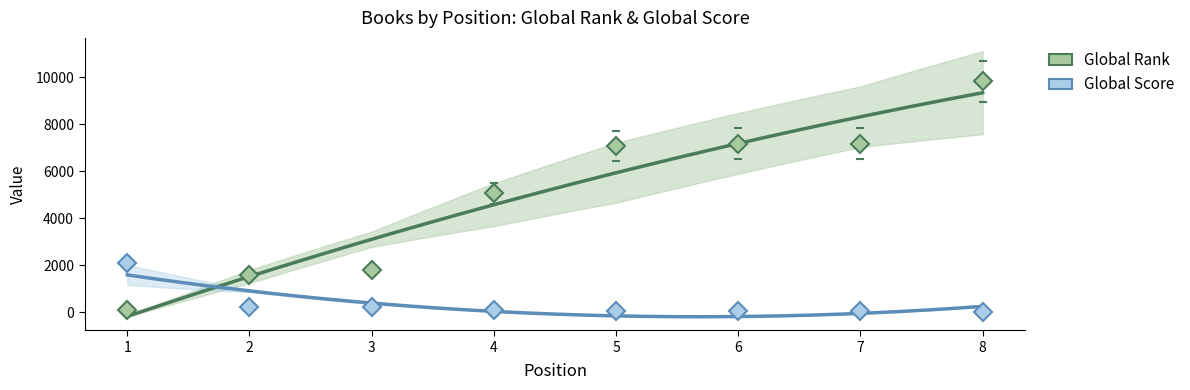

What is the spread (max minus min) of values at 7?

7130